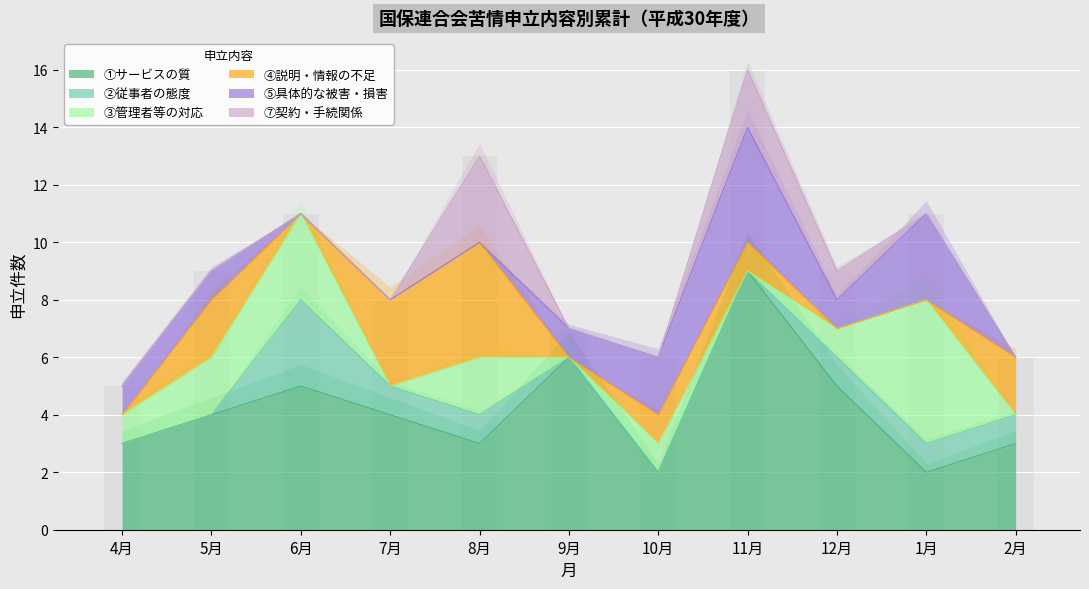

Is it true that ⑤具体的な被害・損害 equals 6 at 11月?

False